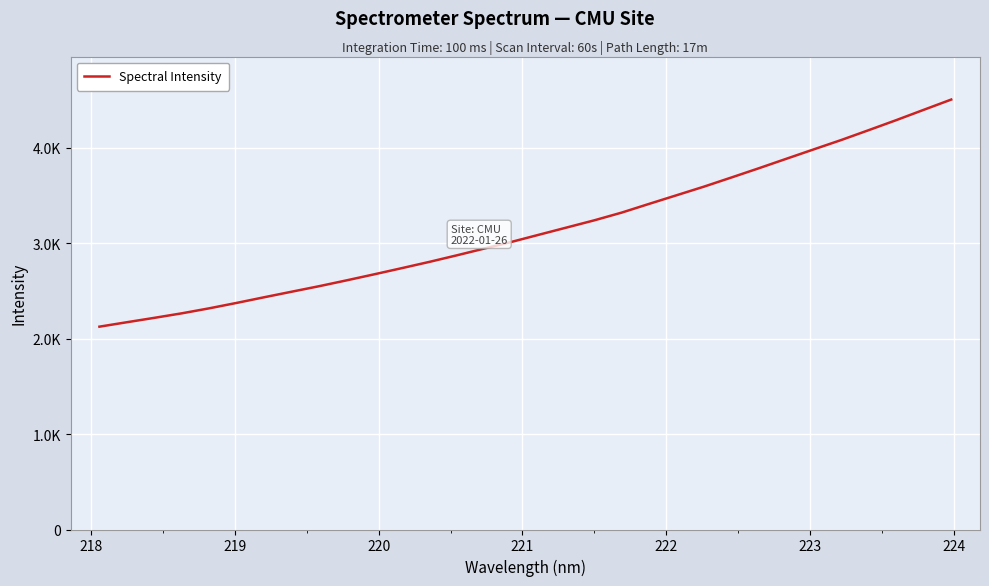

Is this an area chart (filled region under the line)?

No